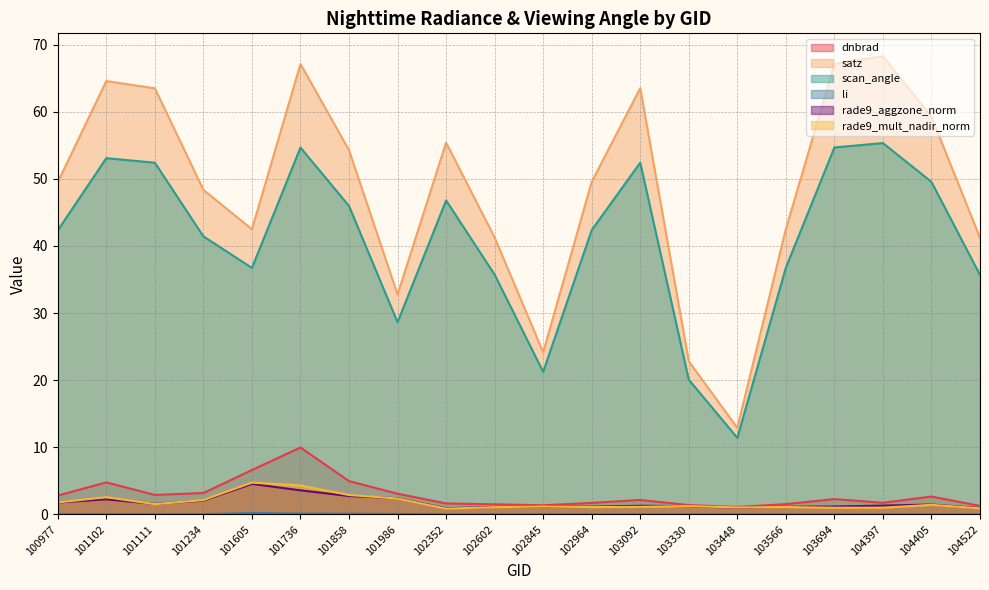

What are all the series names shown in the legend?

dnbrad, satz, scan_angle, li, rade9_aggzone_norm, rade9_mult_nadir_norm